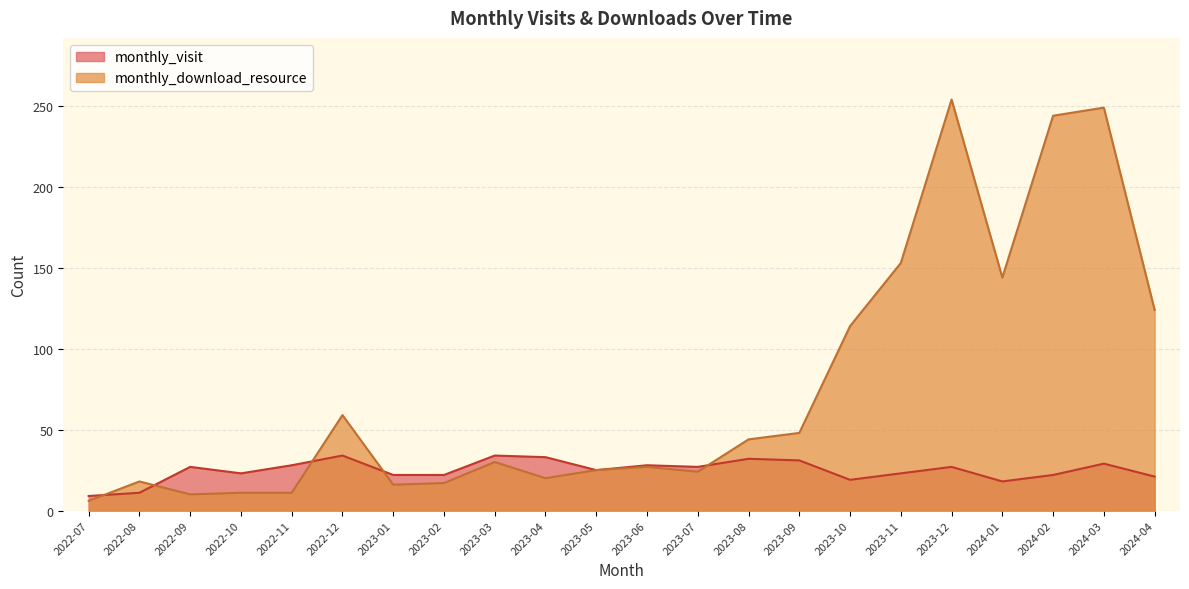

What is the highest value of the monthly_download_resource series?

254